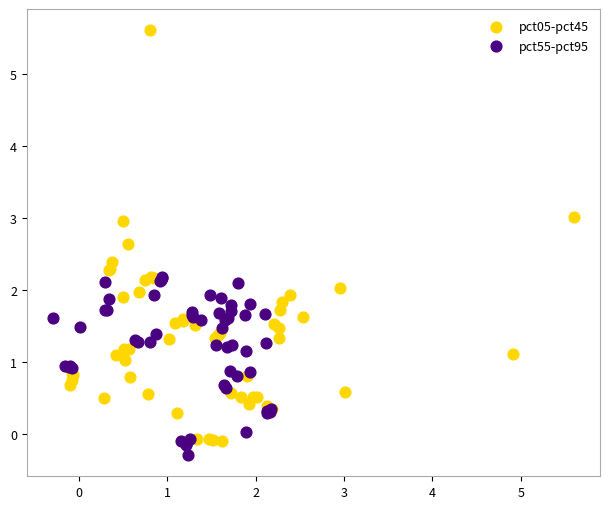

Which series has the largest Y range (max minus min)?

pct05-pct45